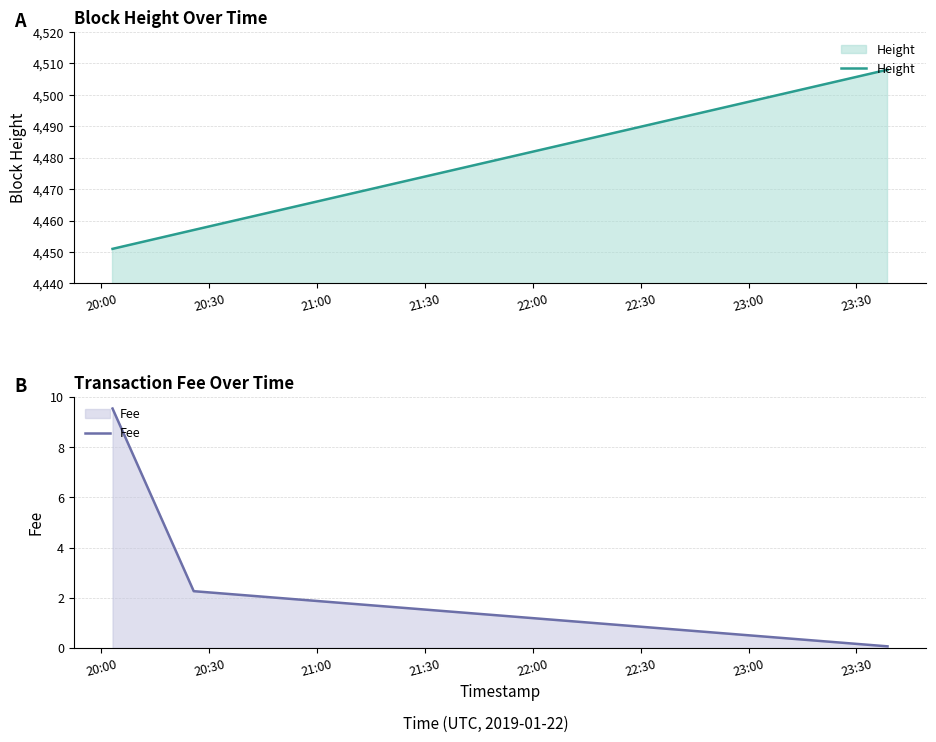

What is the highest value of the Fee series?

9.5